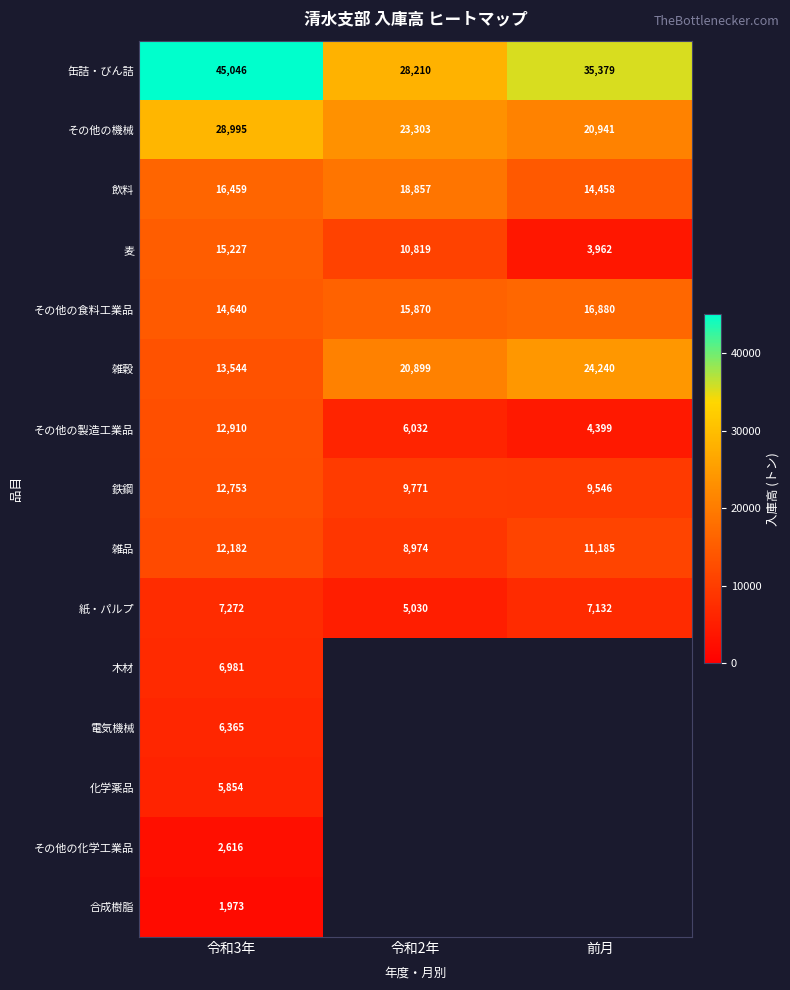

What is the average value of the その他の製造工業品 series?

7780